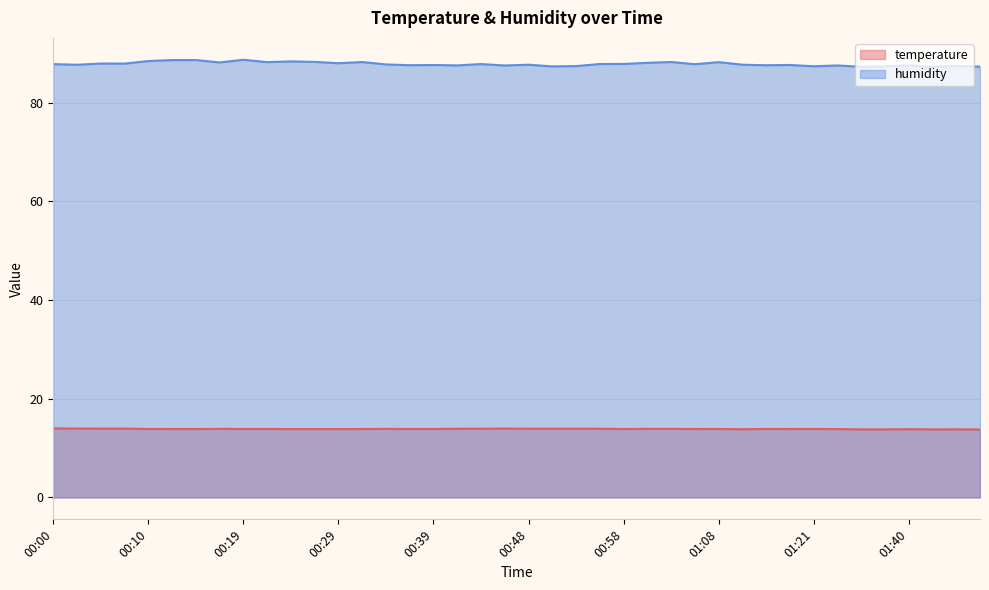

What is the minimum value for humidity?

87.2